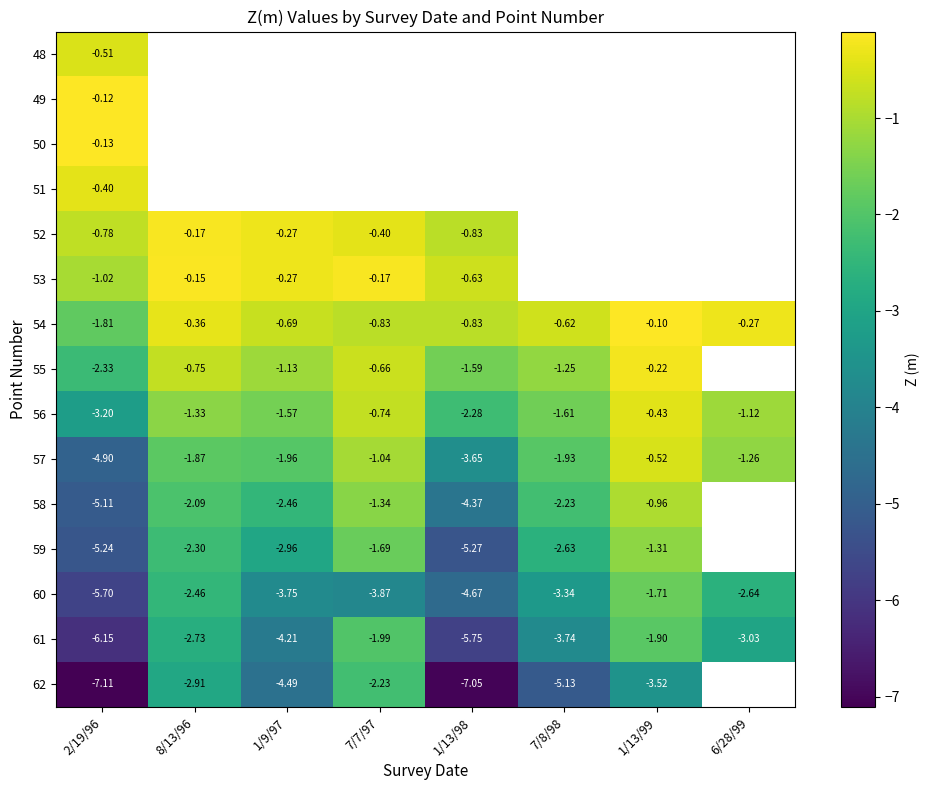

Is the value of 57 at 2/19/96 greater than the value of 61 at 1/9/97?

No